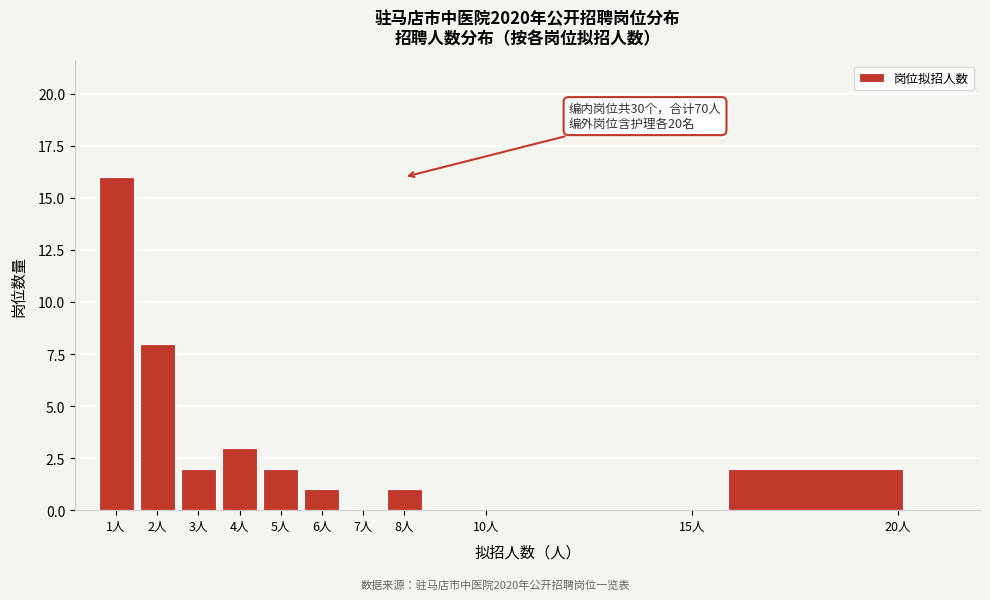

Over which range of the x-axis is the bar tallest?

0.5 to 1.5